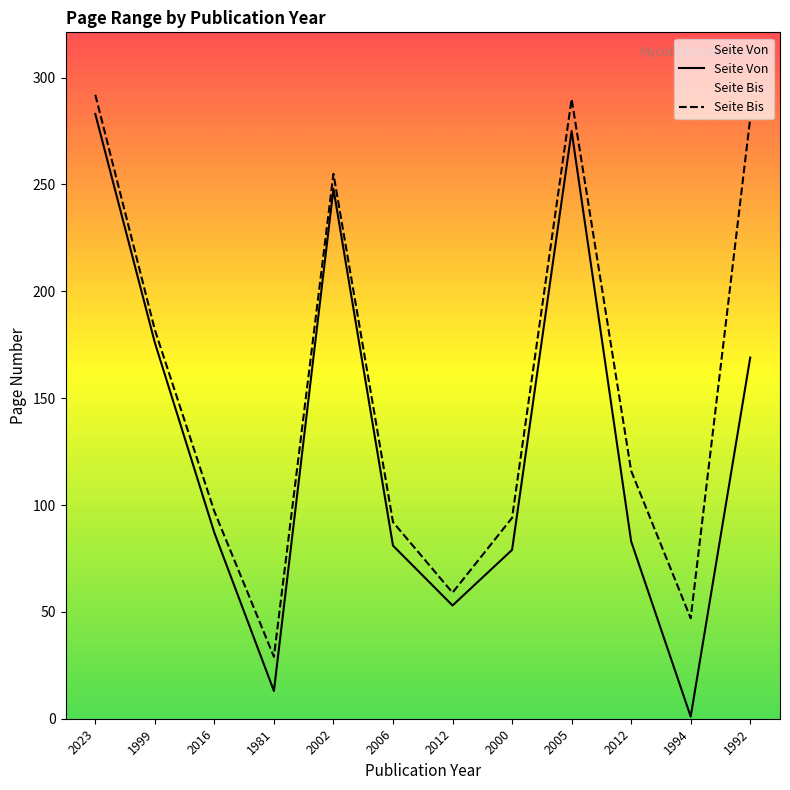

What is the label of the 3rd point from the left?

2016